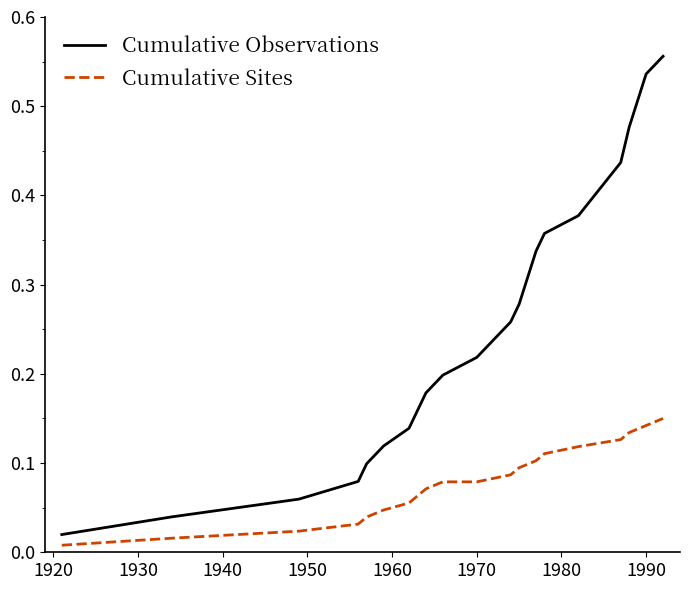

Which series has the largest range (max minus min)?

Cumulative Observations